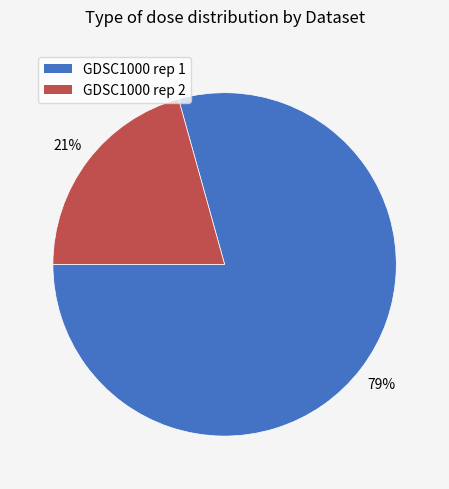

Does GDSC1000 rep 1 account for over 50% of the chart?

Yes